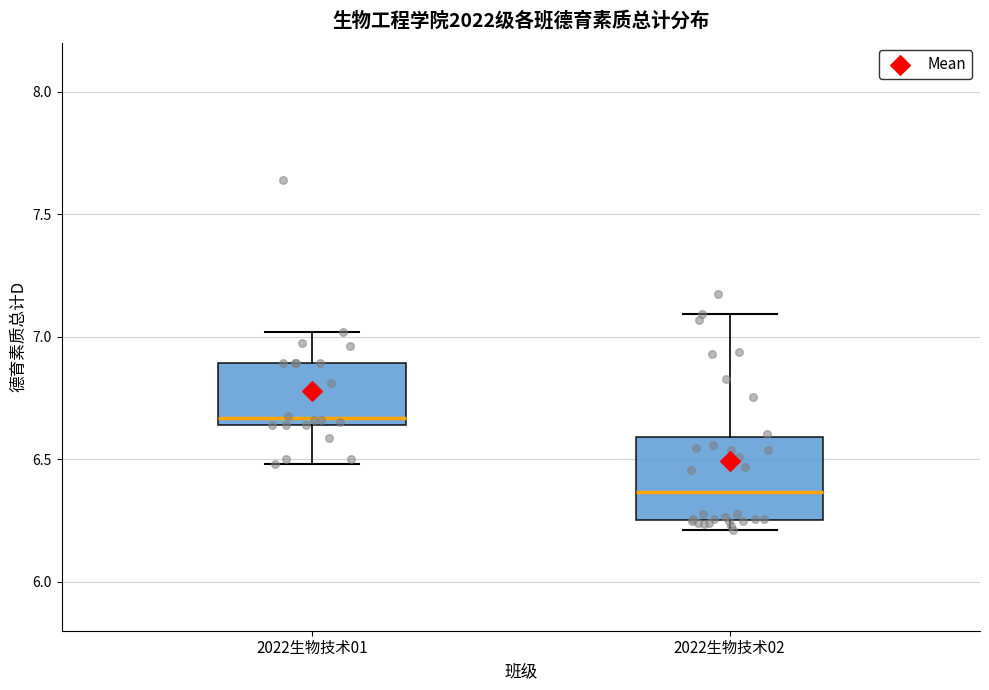

Which box's median line is the highest?

2022生物技术01